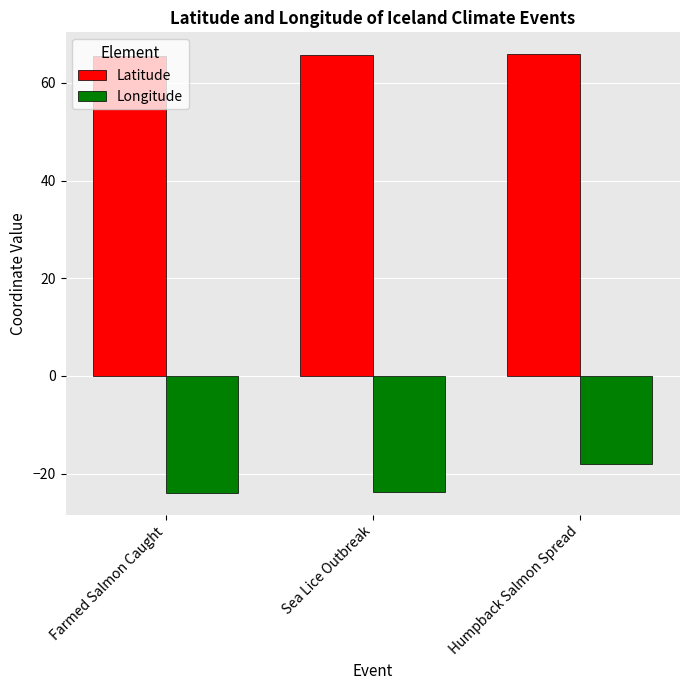

Rank the series by their average value, from highest to lowest.

Latitude, Longitude